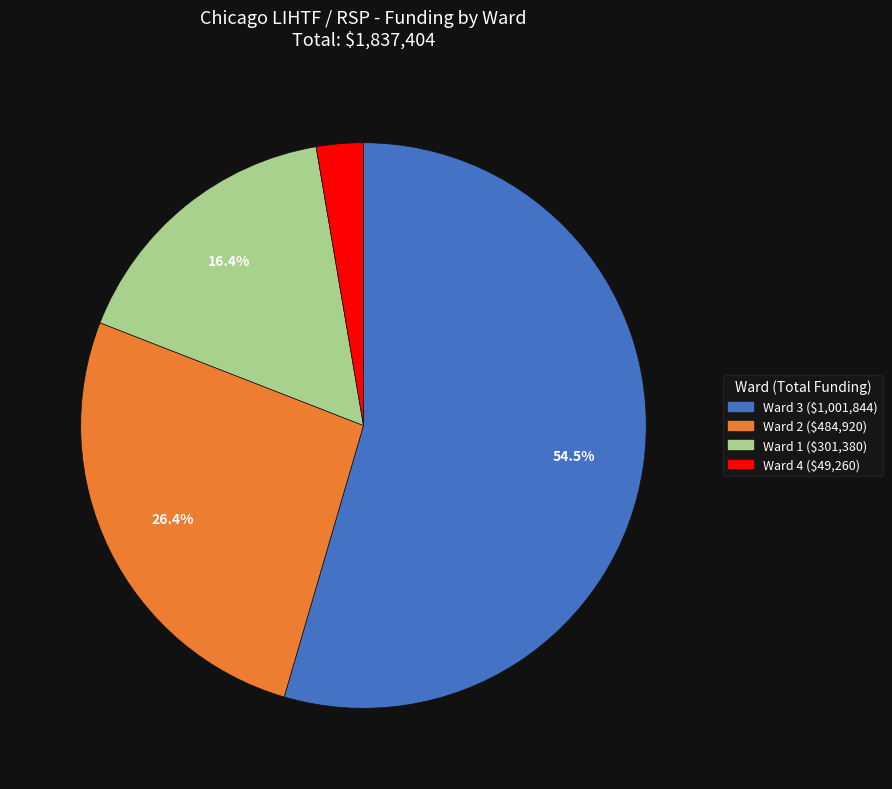

Is there any slice that represents more than half of the pie?

Yes